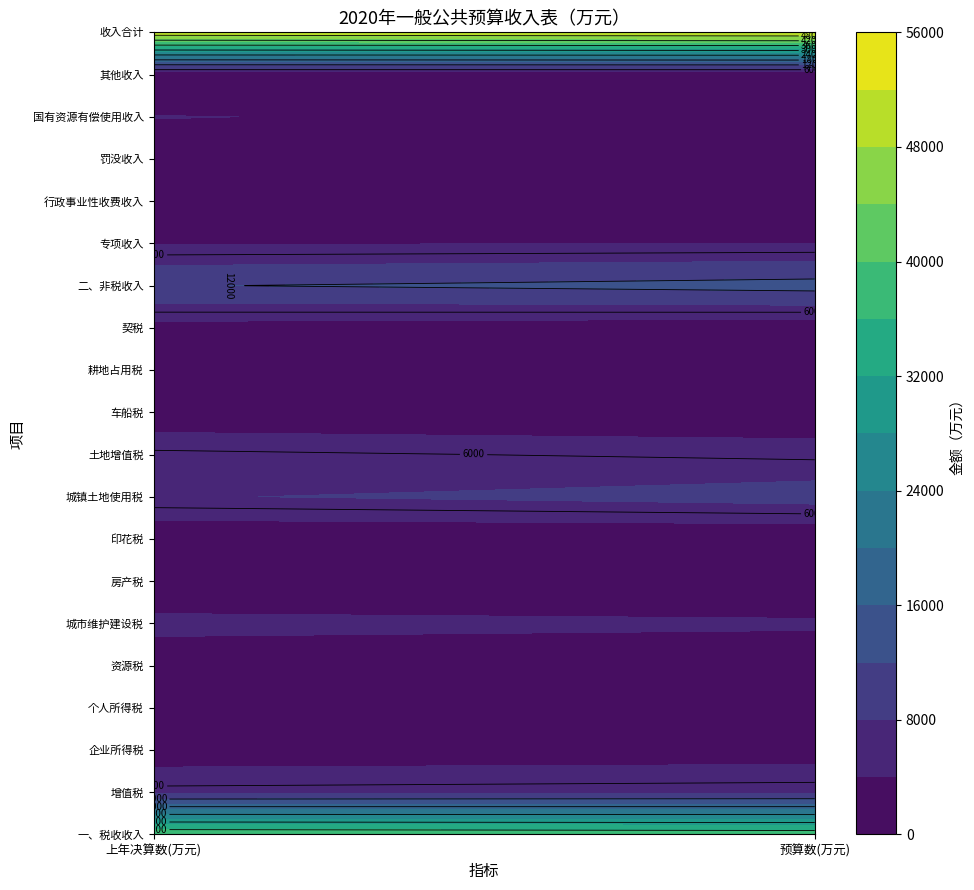

How many data points in 增值税 are less than 7100?

1